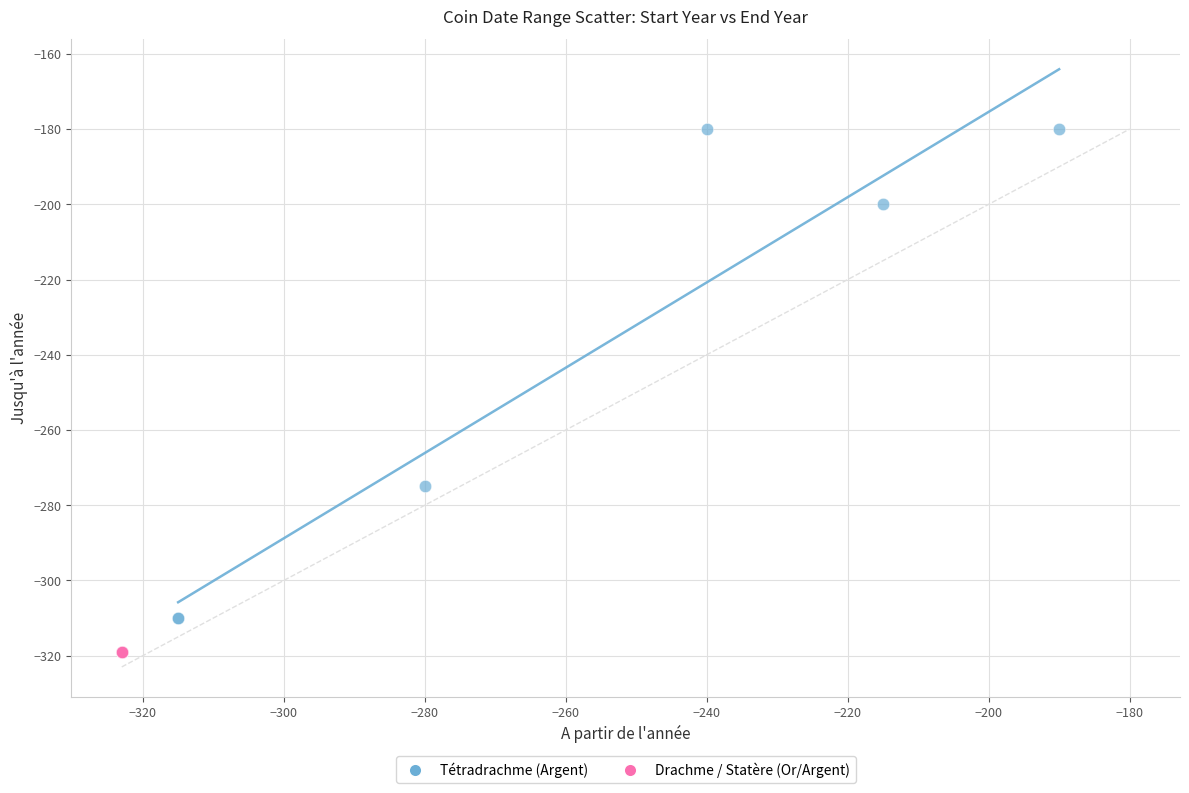

Which series contains the lowest Y value?

Drachme / Statère (Or/Argent)